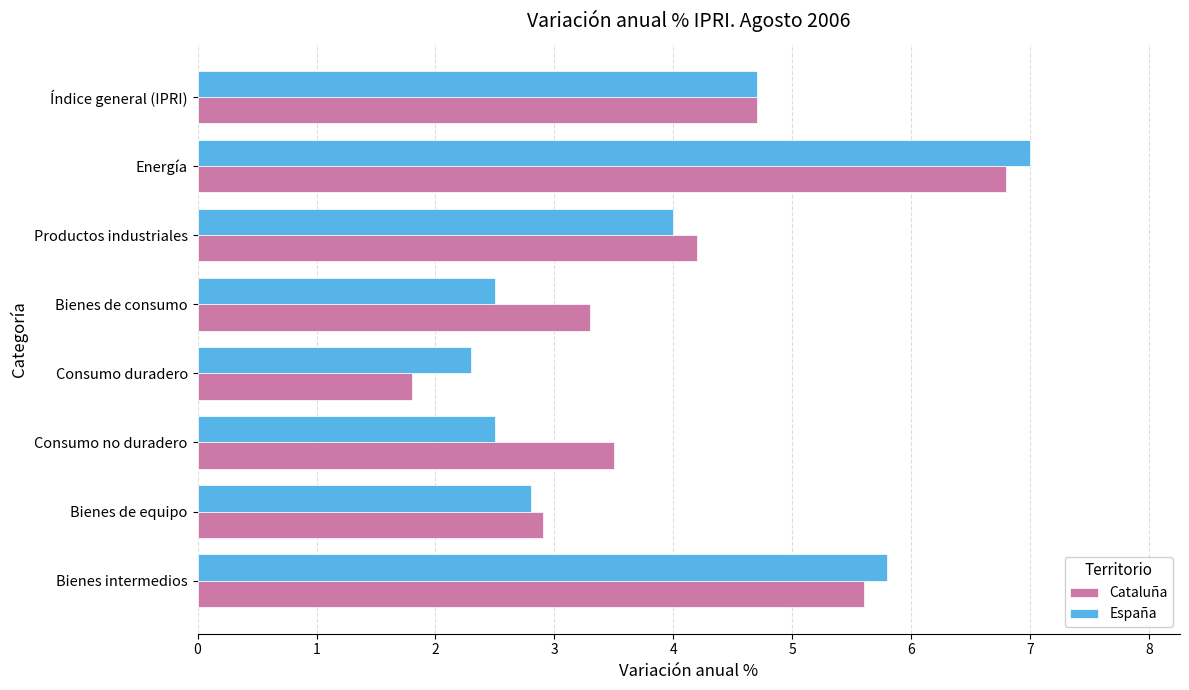

Which category has the highest value in the Cataluña series?

Energía